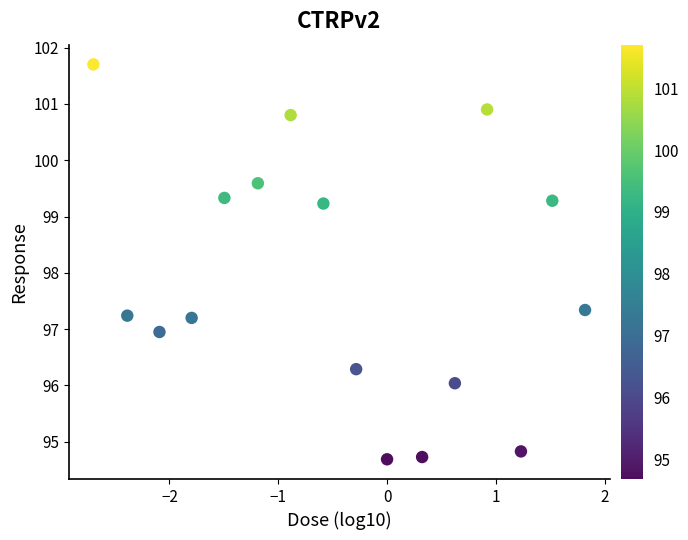

What is the range of X values (max minus min)?

4.5